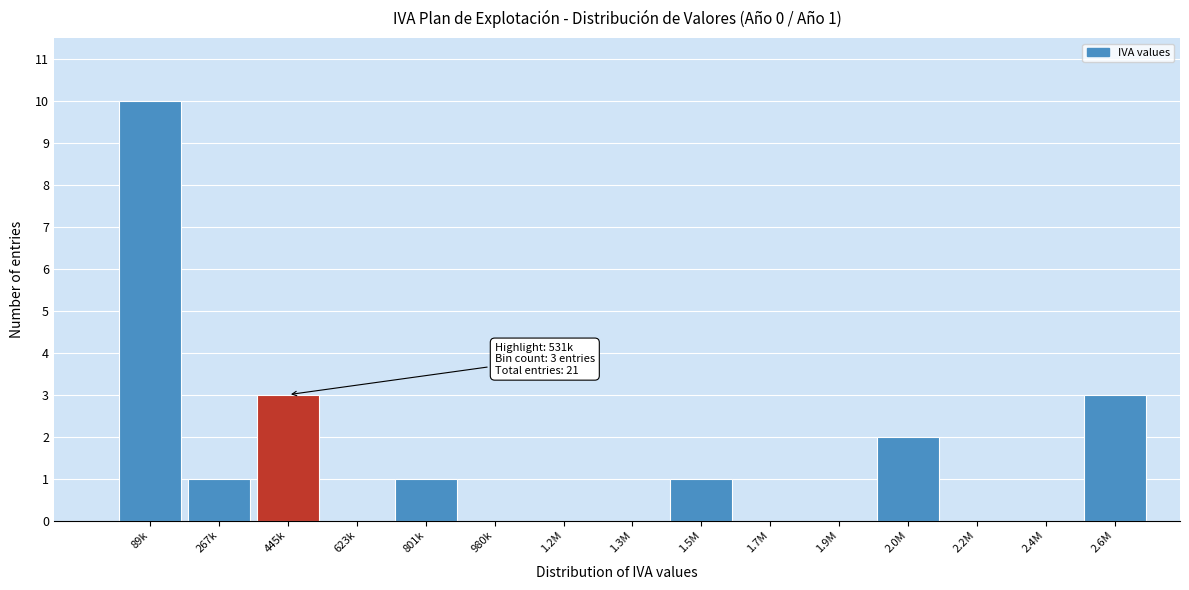

Reading left to right, what are all the values shown in this chart?

89k=10	267k=1	445k=3	623k=0	801k=1	980k=0	1.2M=0	1.3M=0	1.5M=1	1.7M=0	1.9M=0	2.0M=2	2.2M=0	2.4M=0	2.6M=3